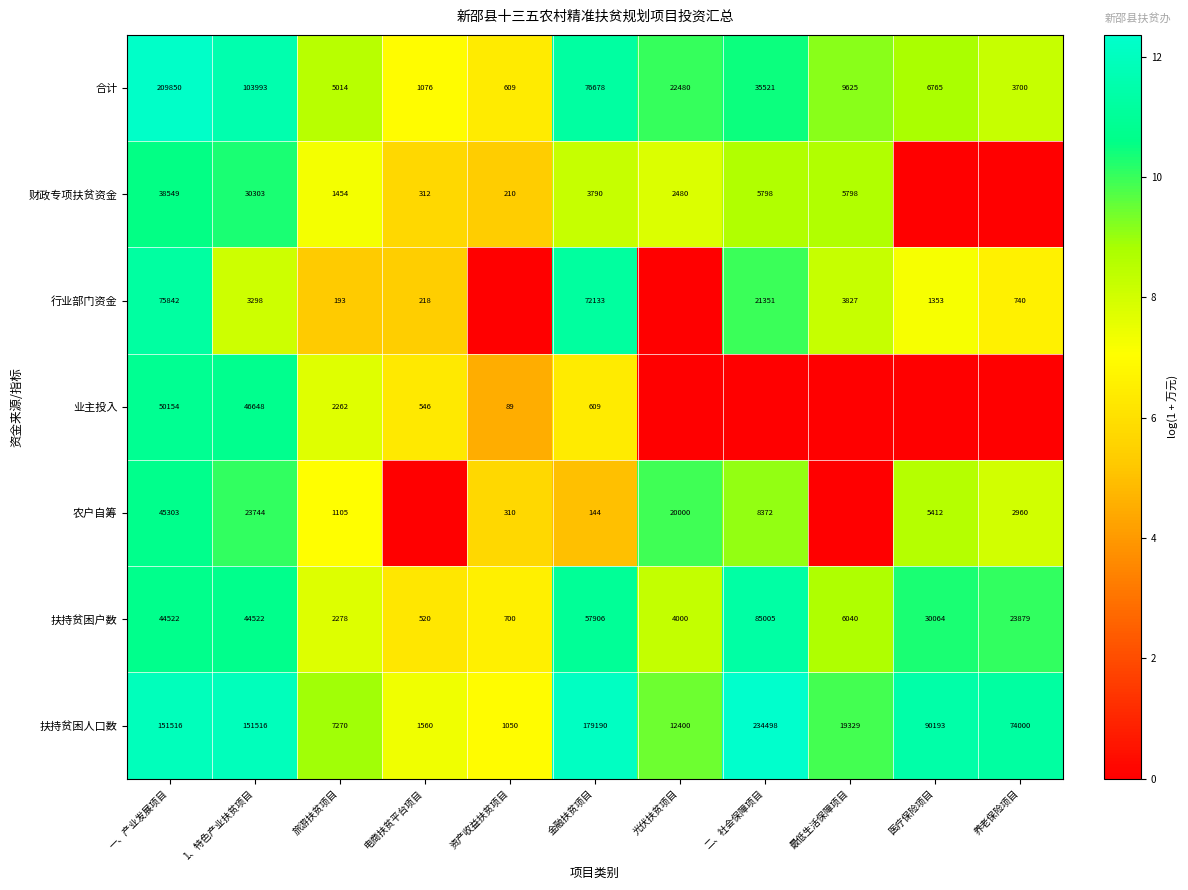

Count the number of categories in the chart.

11